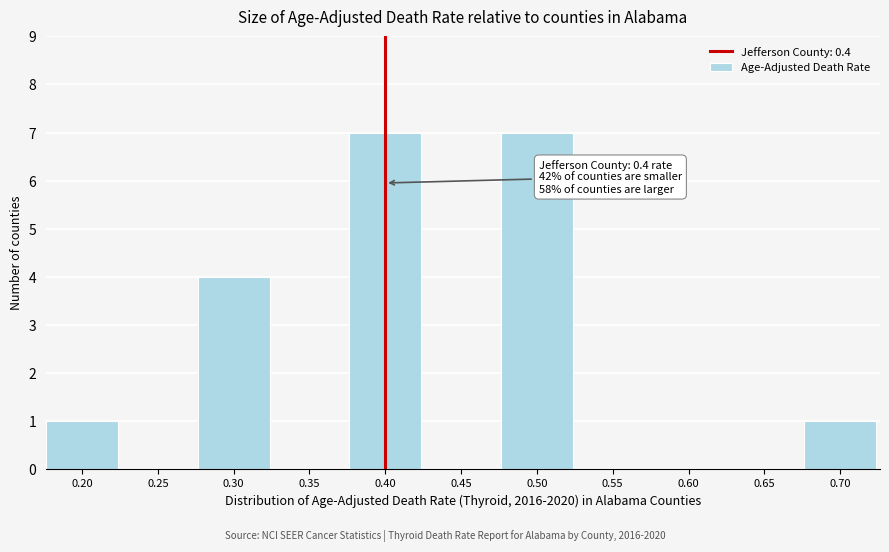

Reading left to right, extract all data points from this chart.

0.20=1	0.25=0	0.30=4	0.35=0	0.40=7	0.45=0	0.50=7	0.55=0	0.60=0	0.65=0	0.70=1